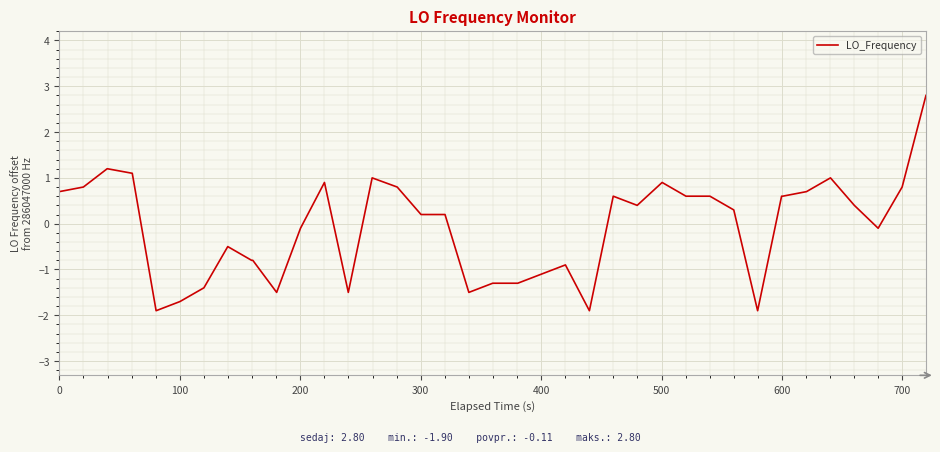

What is the smallest value displayed?

-1.9